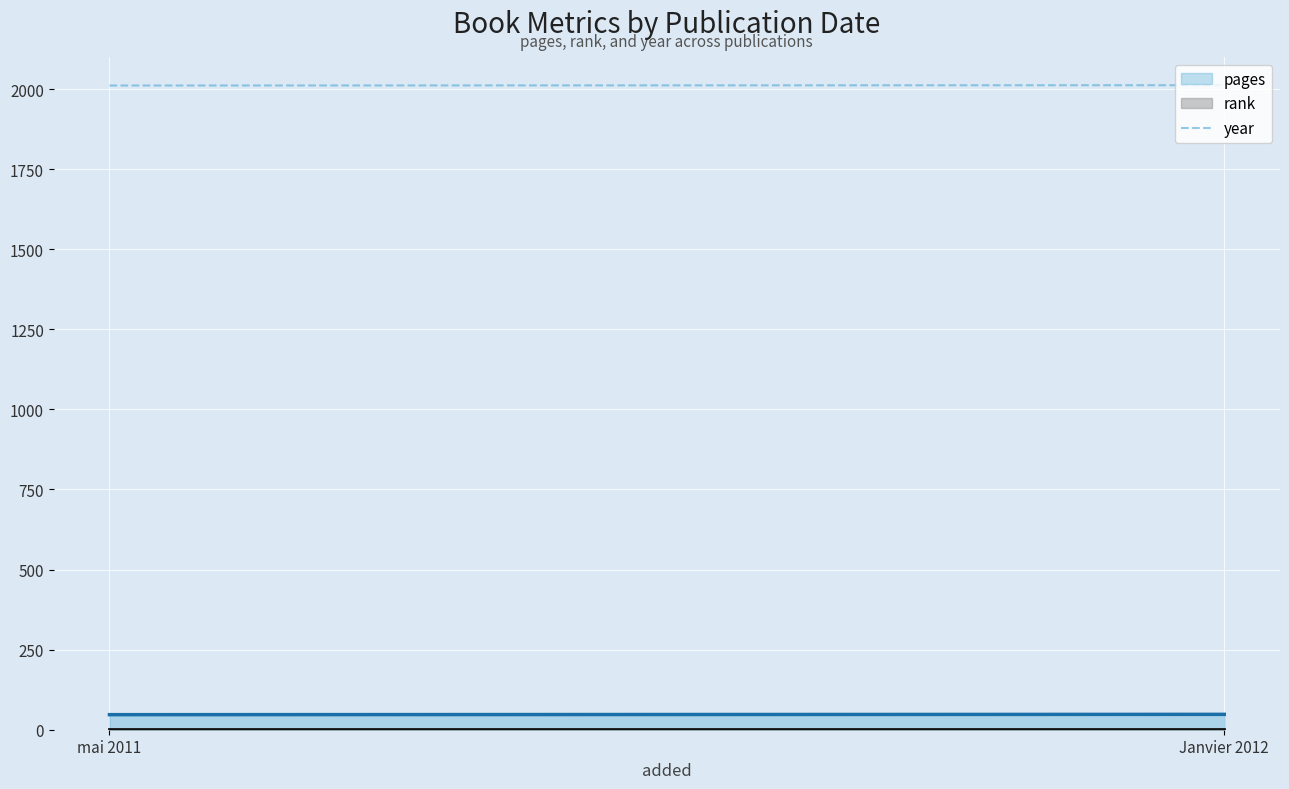

Read the rank (line) value at mai 2011.

1